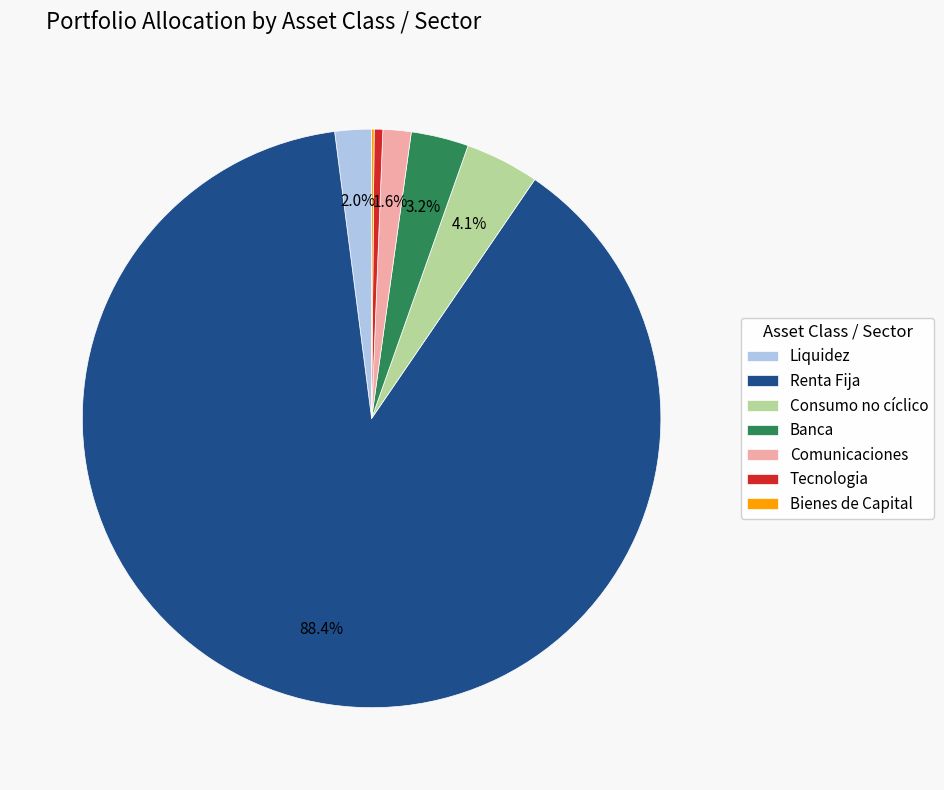

Does any single category account for the majority?

Yes